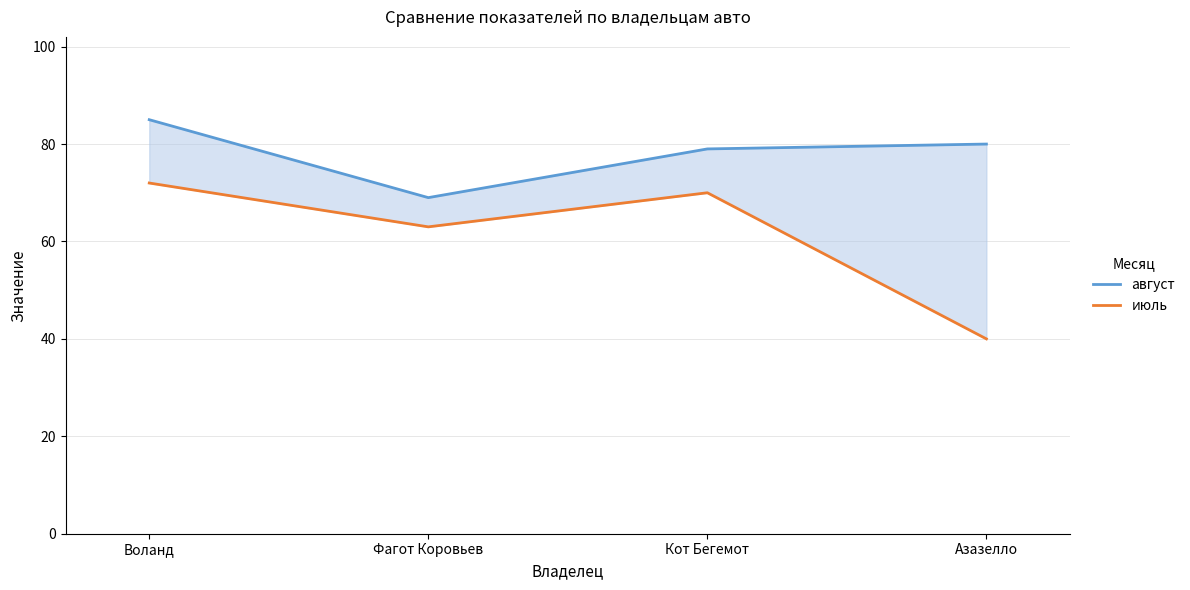

True or false: июль and август intersect in this chart.

False